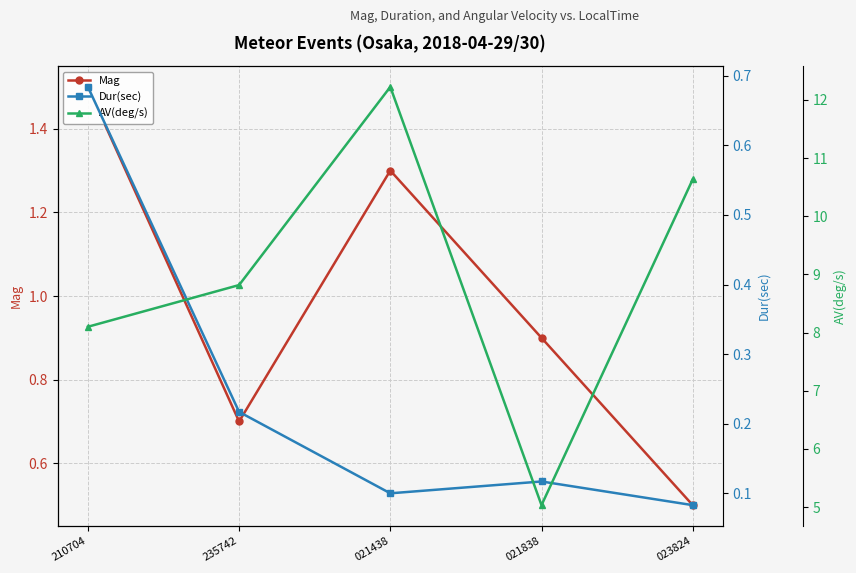

True or false: Dur(sec) has more than 1 interior local peaks.

False